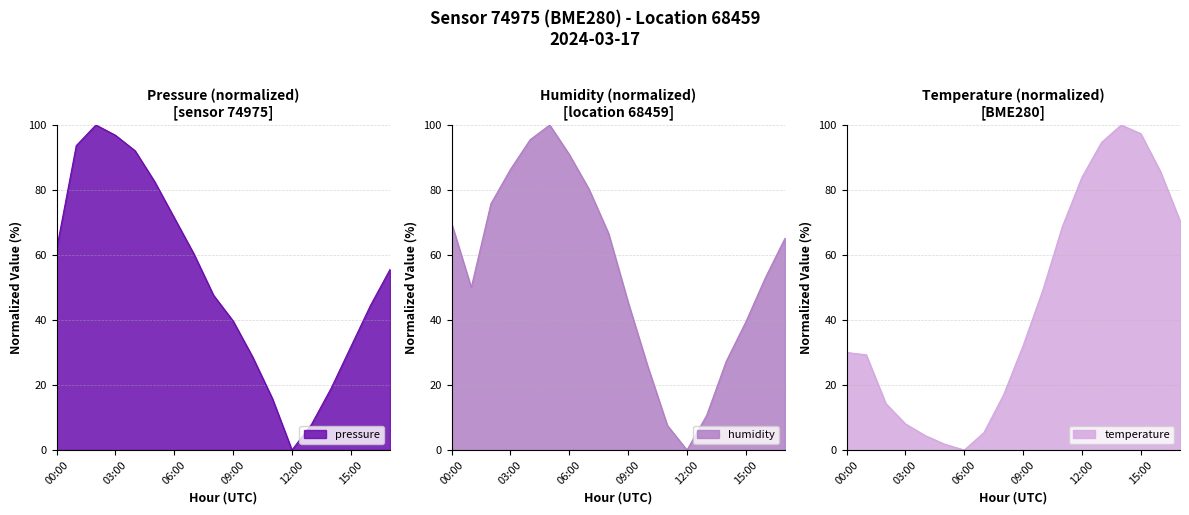

Which series changed the most between 02:00 and 14:00?

temperature